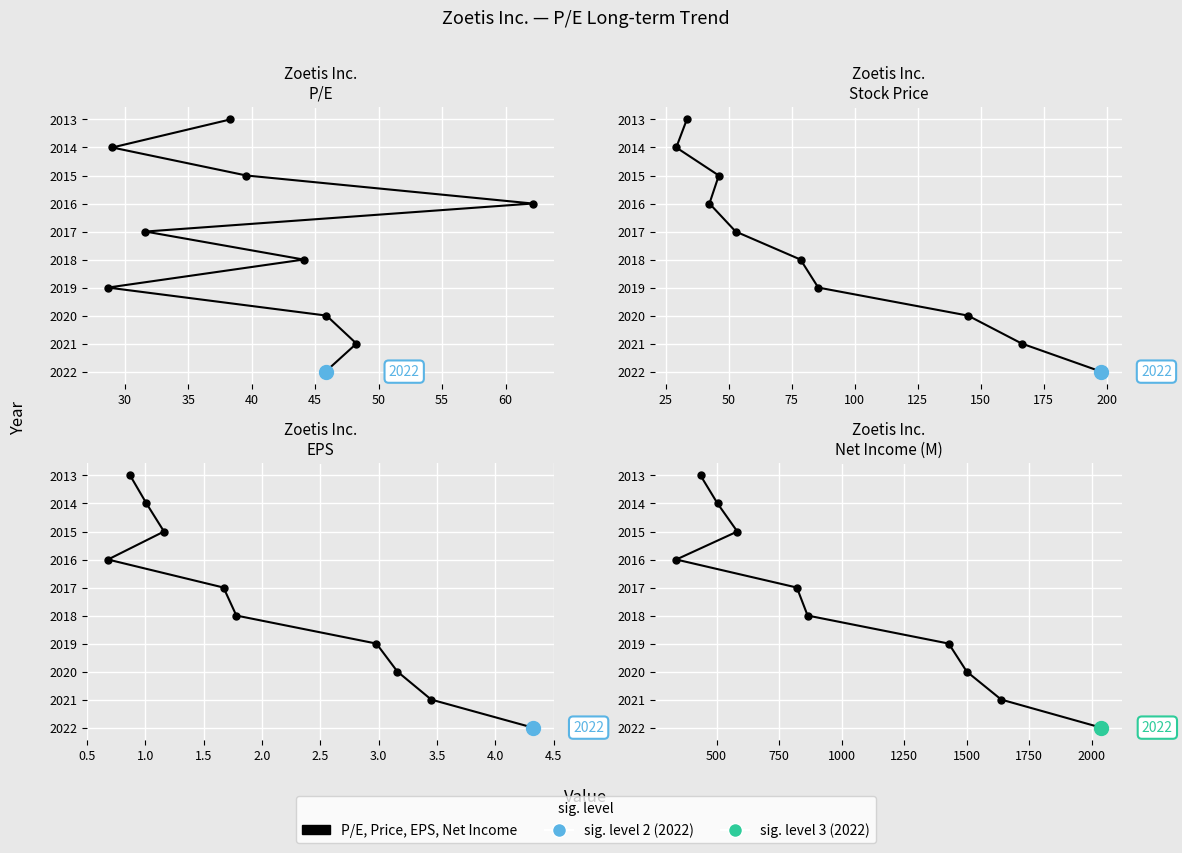

True or false: Stock Price and Net Income (M) cross at least once.

False